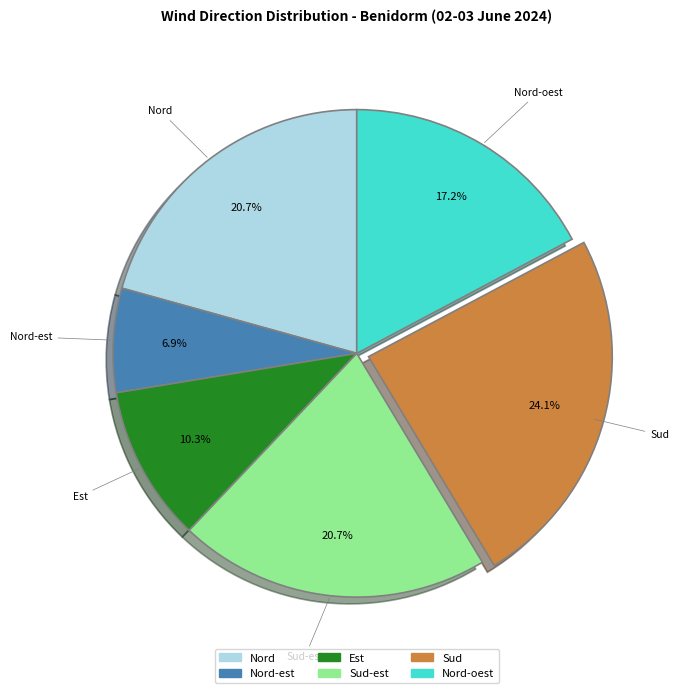

Is there a majority slice in this chart?

No